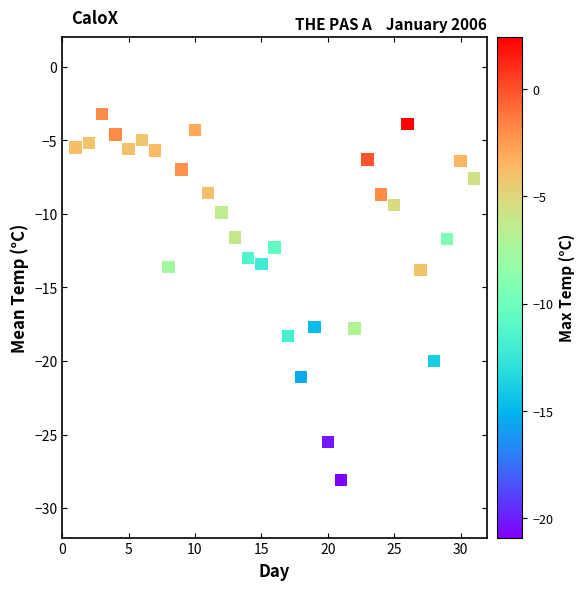

What is the range of X values (max minus min)?

30.0